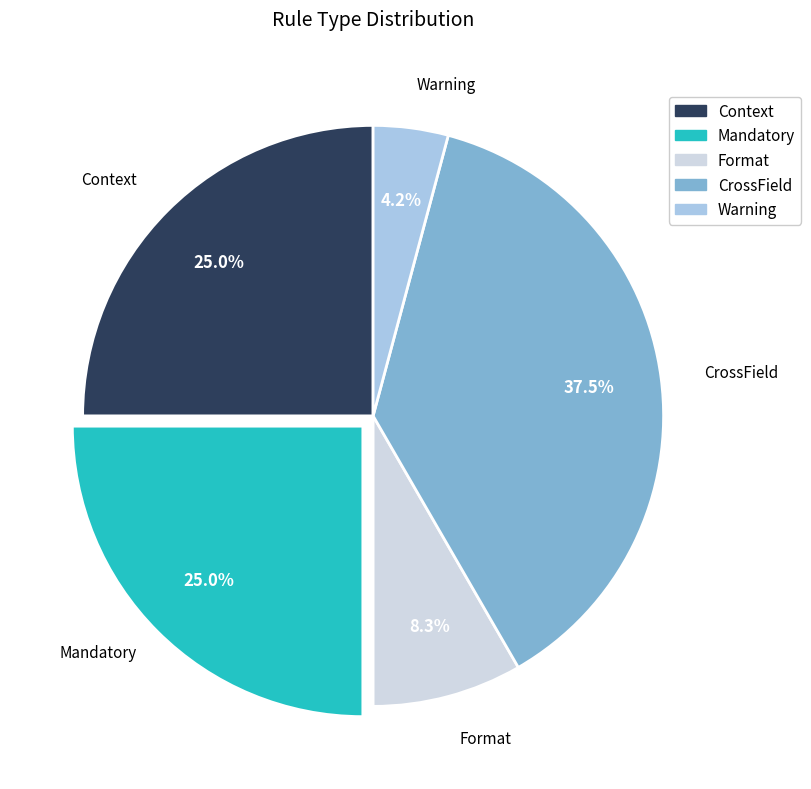

Does any single category account for the majority?

No